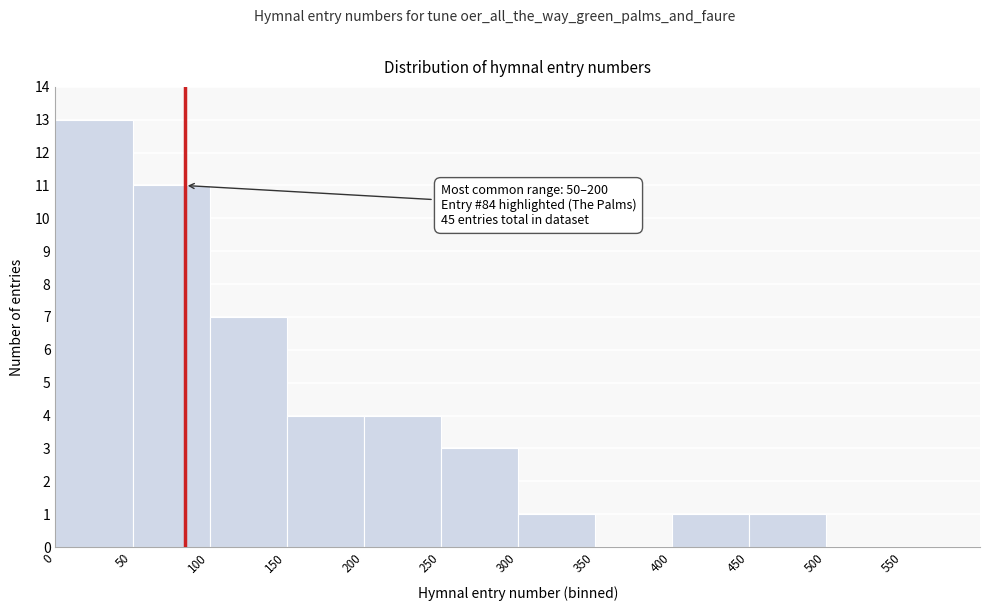

Over which range of the x-axis is the bar tallest?

0 to 50